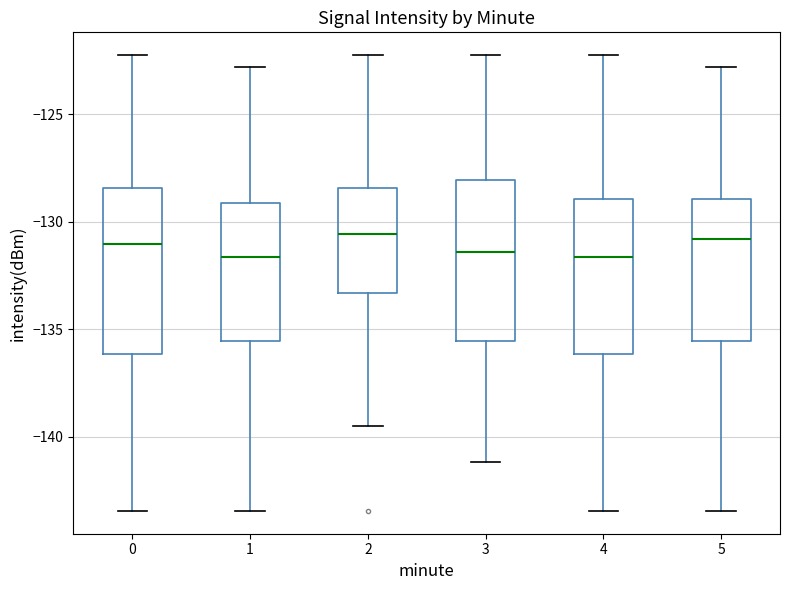

Where does the lower whisker of the box at x = 5 end on the y-axis? The values are not printed on the chart, so give them approximately, as read against the axis.

-143.5